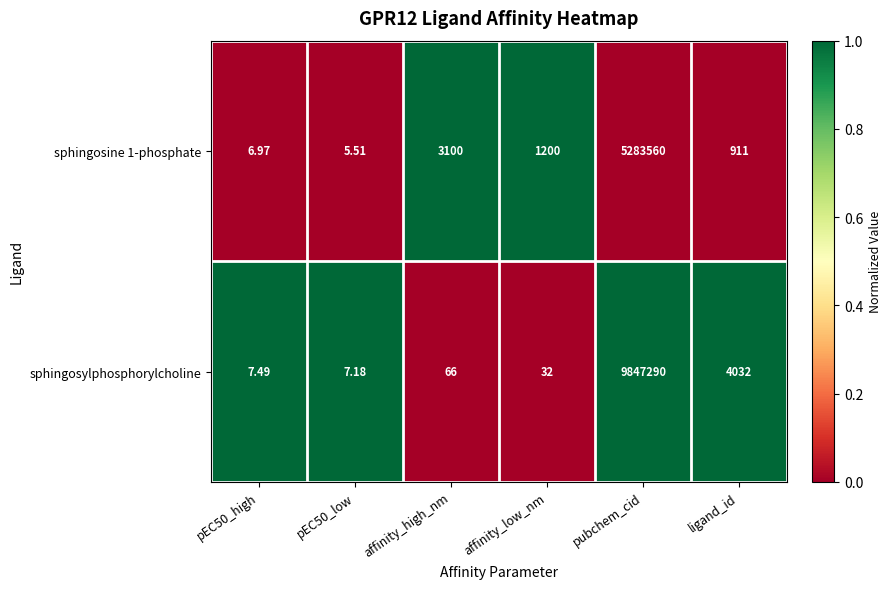

At which category is the sum across all series the highest?

pubchem_cid